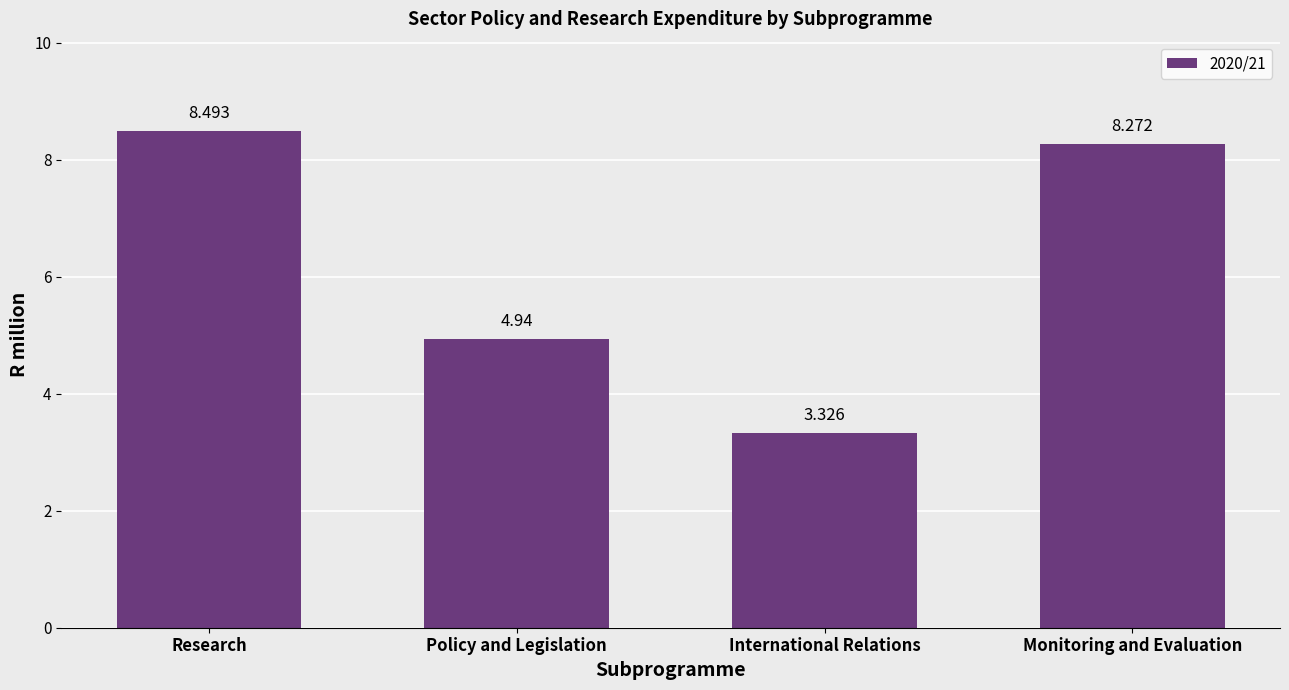

List the labels in order of value, smallest first.

International Relations, Policy and Legislation, Monitoring and Evaluation, Research